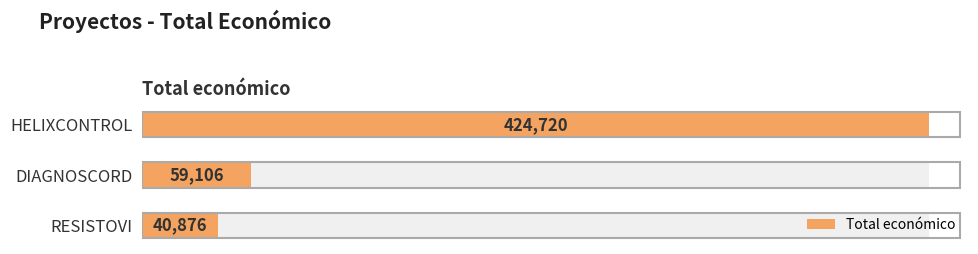

The chart shows a value of 40876 at RESISTOVI. True or false?

True